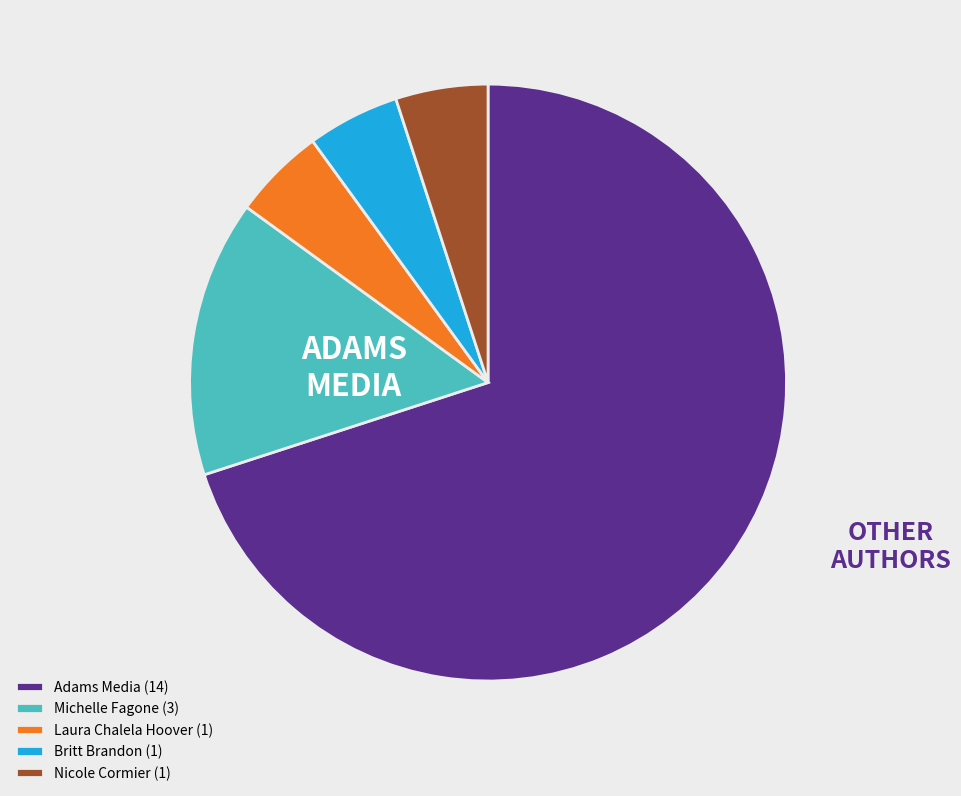

Is the sum of Michelle Fagone (3) and Nicole Cormier (1) greater than half?

No